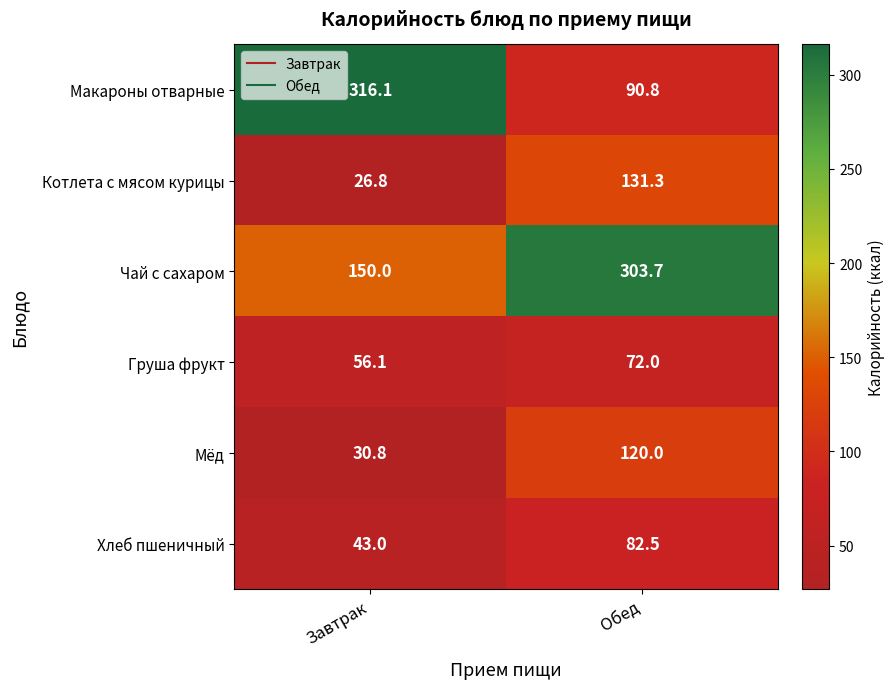

What is the difference between the maximum and minimum values in the Мёд series?

89.2